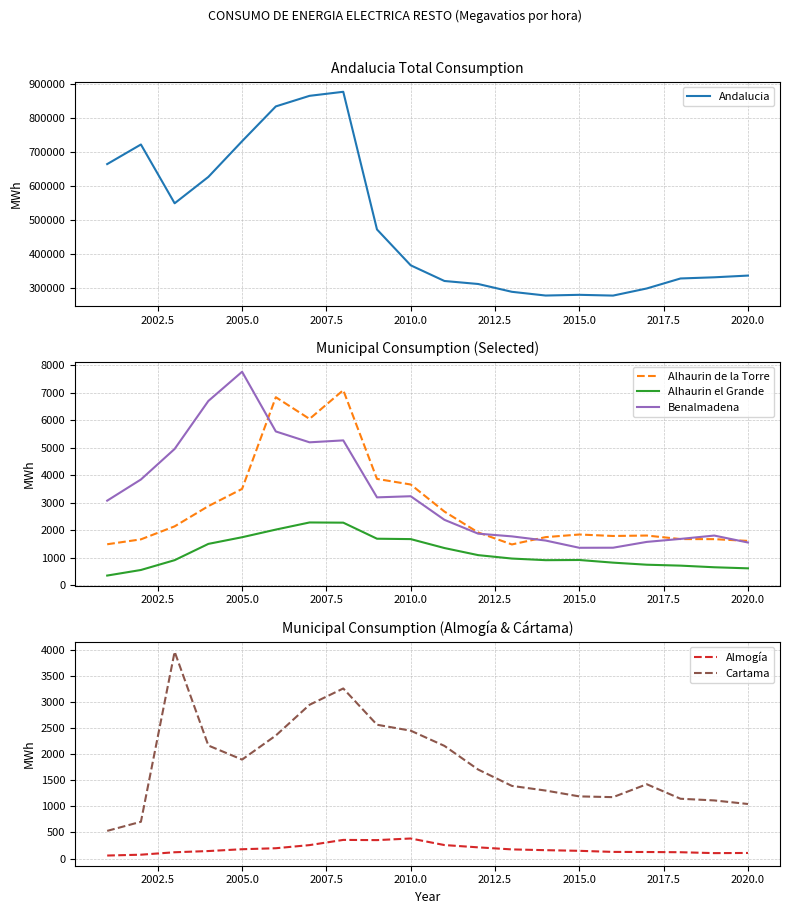

True or false: Andalucia and Cartama cross at least once.

False